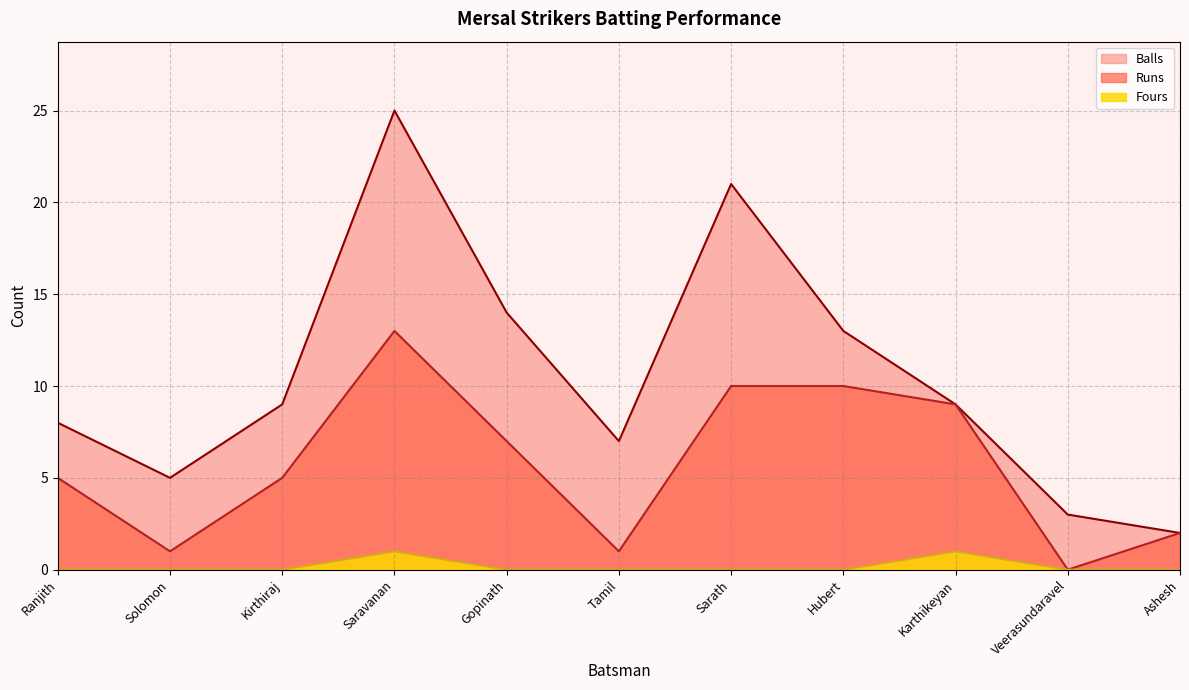

True or false: Fours and Balls cross at least once.

False